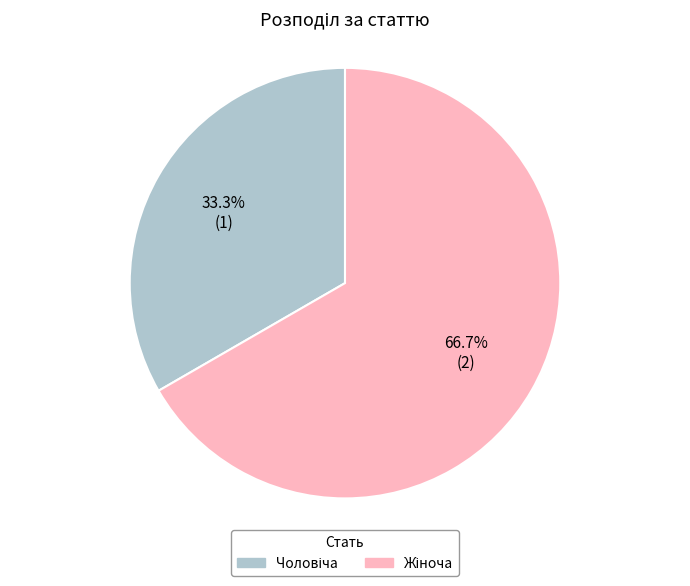

To the nearest percent, what is the difference between the largest and smallest slice percentages?

33%